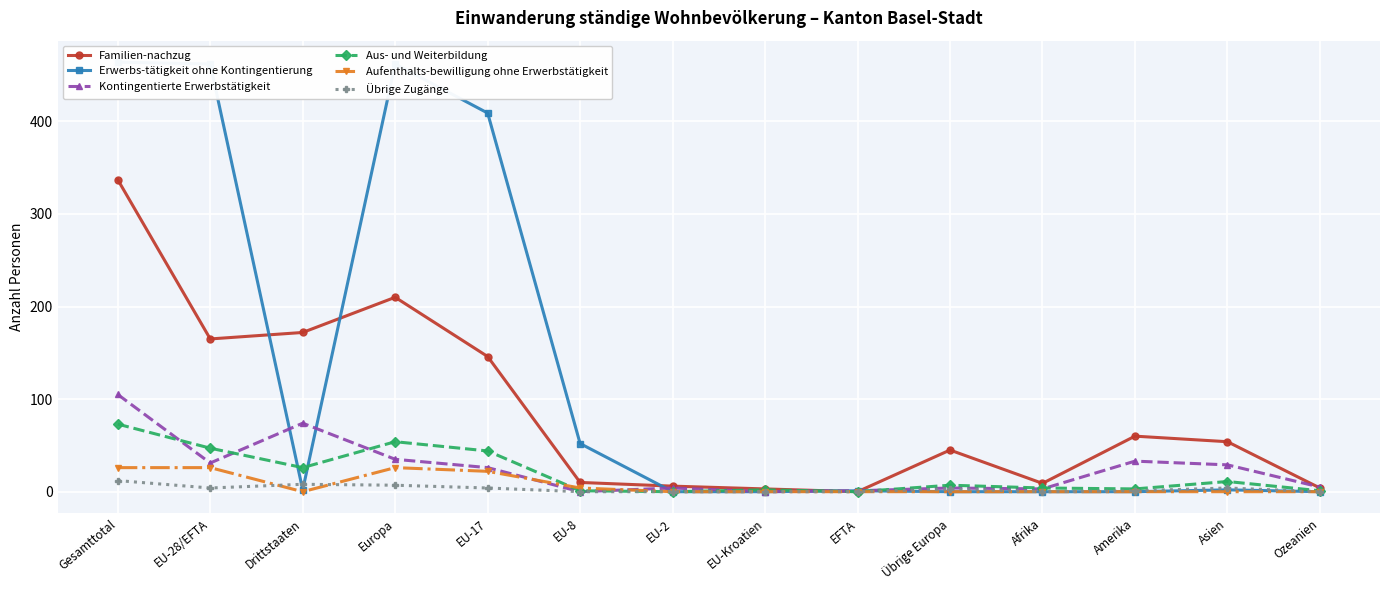

List the labels in order of Erwerbs-tätigkeit ohne Kontingentierung value, smallest first.

EU-2, EU-Kroatien, Übrige Europa, Afrika, Amerika, Ozeanien, EFTA, Drittstaaten, Asien, EU-8, EU-17, EU-28/EFTA, Europa, Gesamttotal